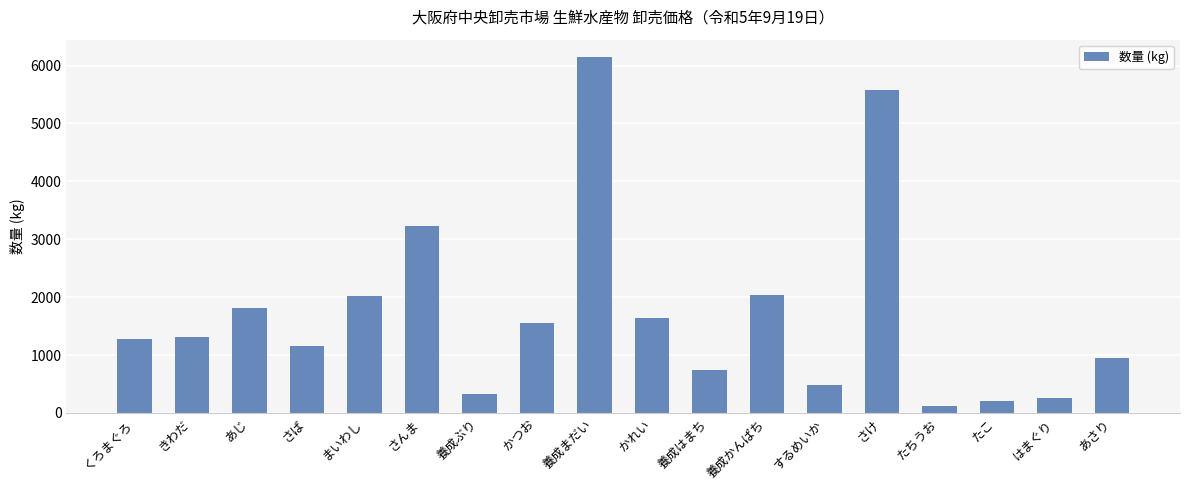

What is the ratio of the value at かつお to the value at たこ?

7.7